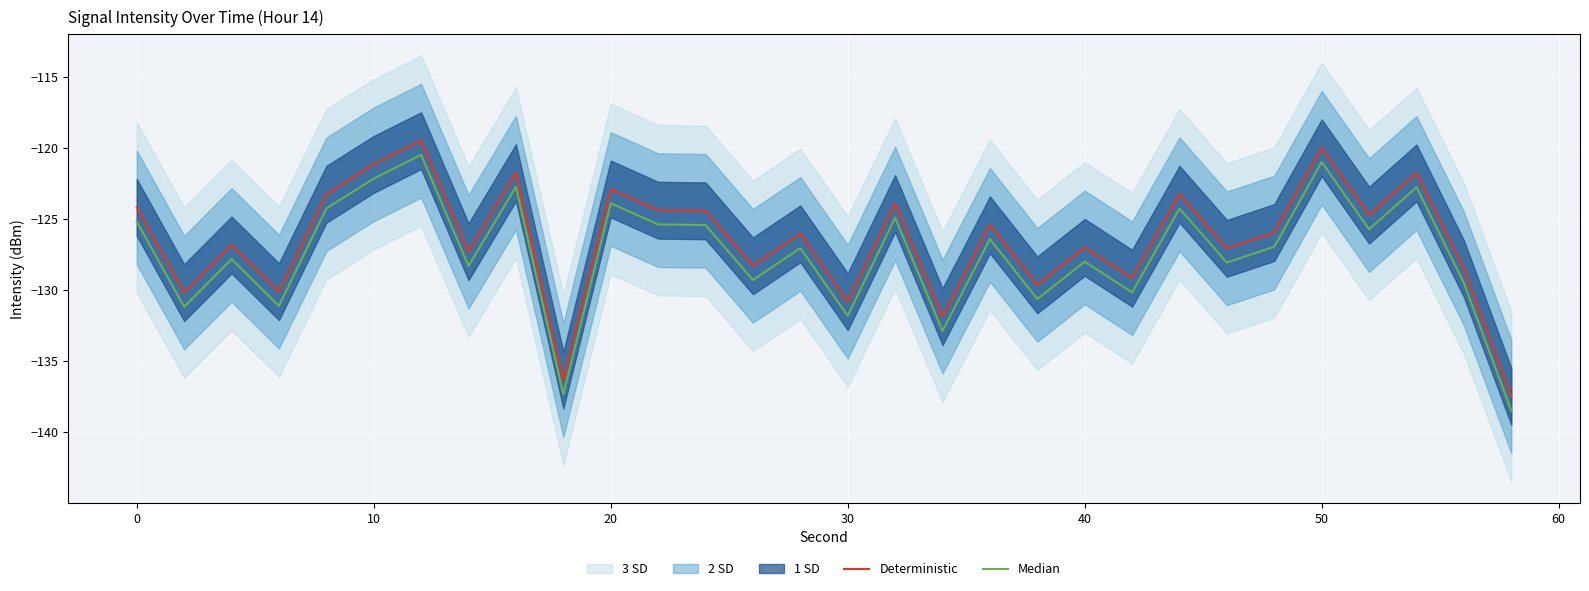

Count the number of categories in the chart.

30